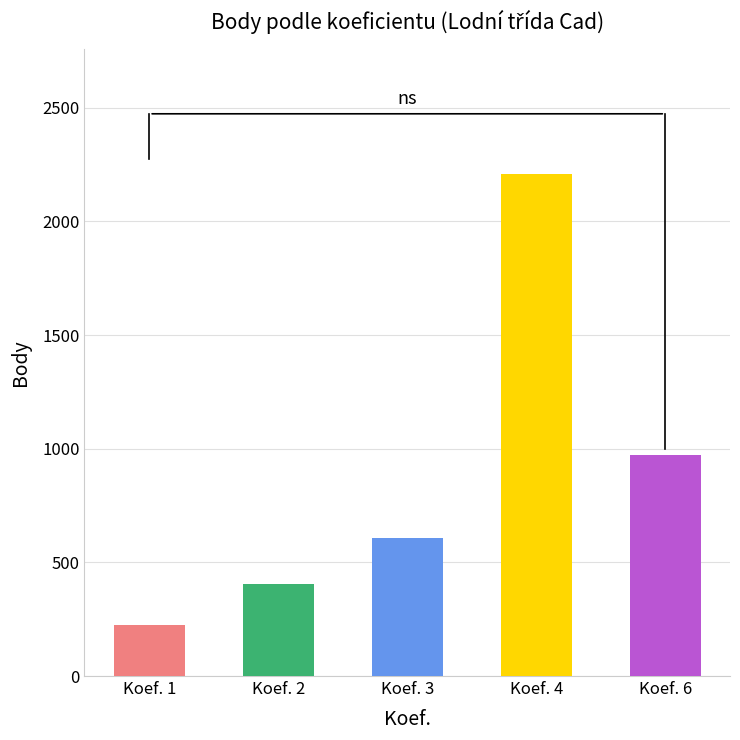

Which label corresponds to the largest value in the chart?

Koef. 4